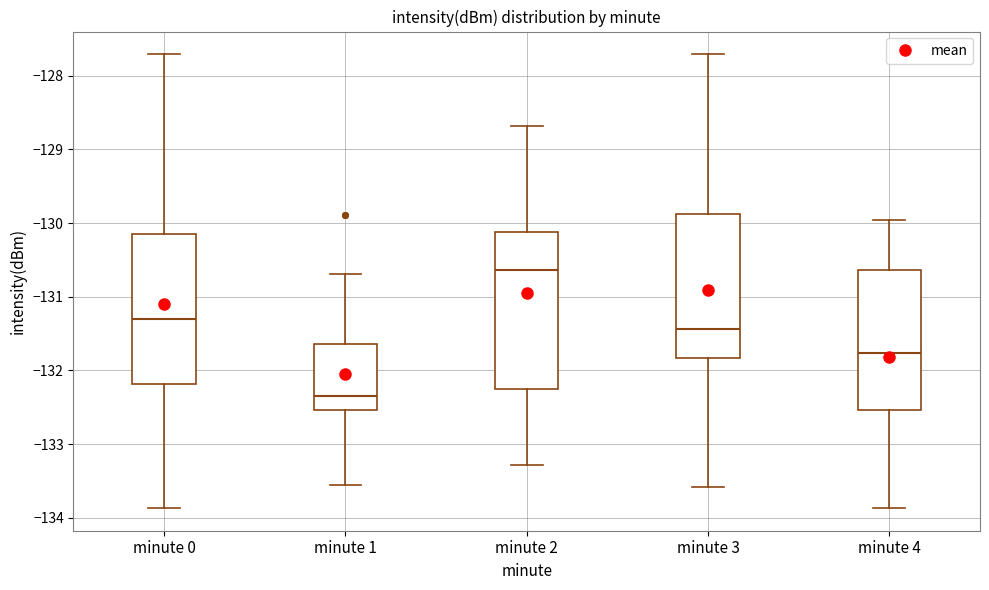

Reading left to right, read every box against the y-axis: the position of its median line, the range the box covers, and the ends of its whiskers. The values are not printed on the chart, so give them approximately, as read against the axis.

minute 0: median -131.3, box -132.2 to -130.1, whiskers -133.9 to -127.7
minute 1: median -132.3, box -132.5 to -131.6, whiskers -133.6 to -130.7
minute 2: median -130.6, box -132.2 to -130.1, whiskers -133.3 to -128.7
minute 3: median -131.4, box -131.8 to -129.9, whiskers -133.6 to -127.7
minute 4: median -131.8, box -132.5 to -130.6, whiskers -133.9 to -130.0